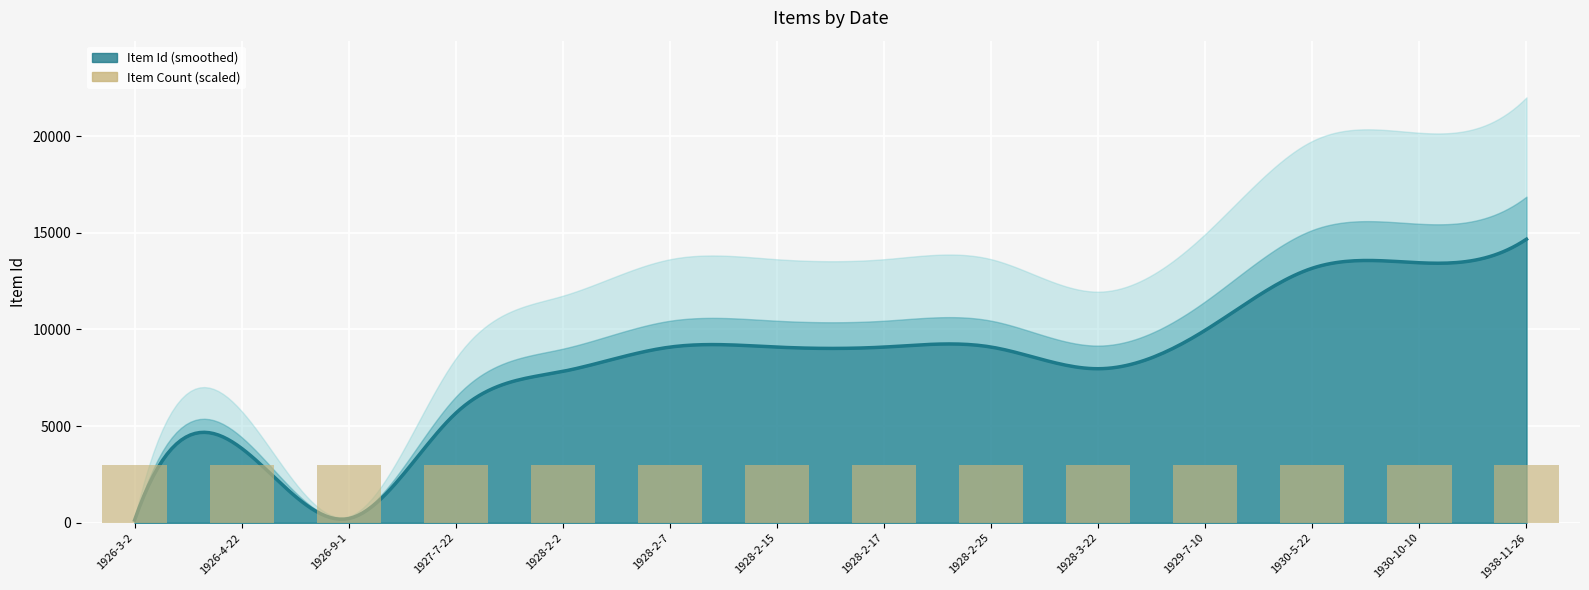

True or false: Item Count has a value of 1 at 1928-2-25.

True